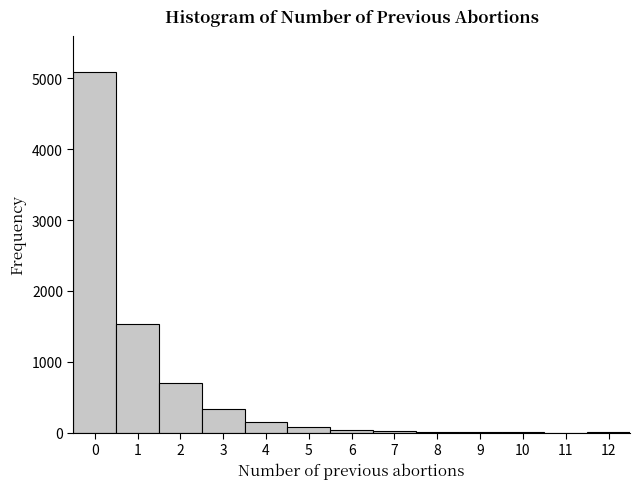

Over which range of the x-axis is the bar tallest?

-0.5 to 0.5